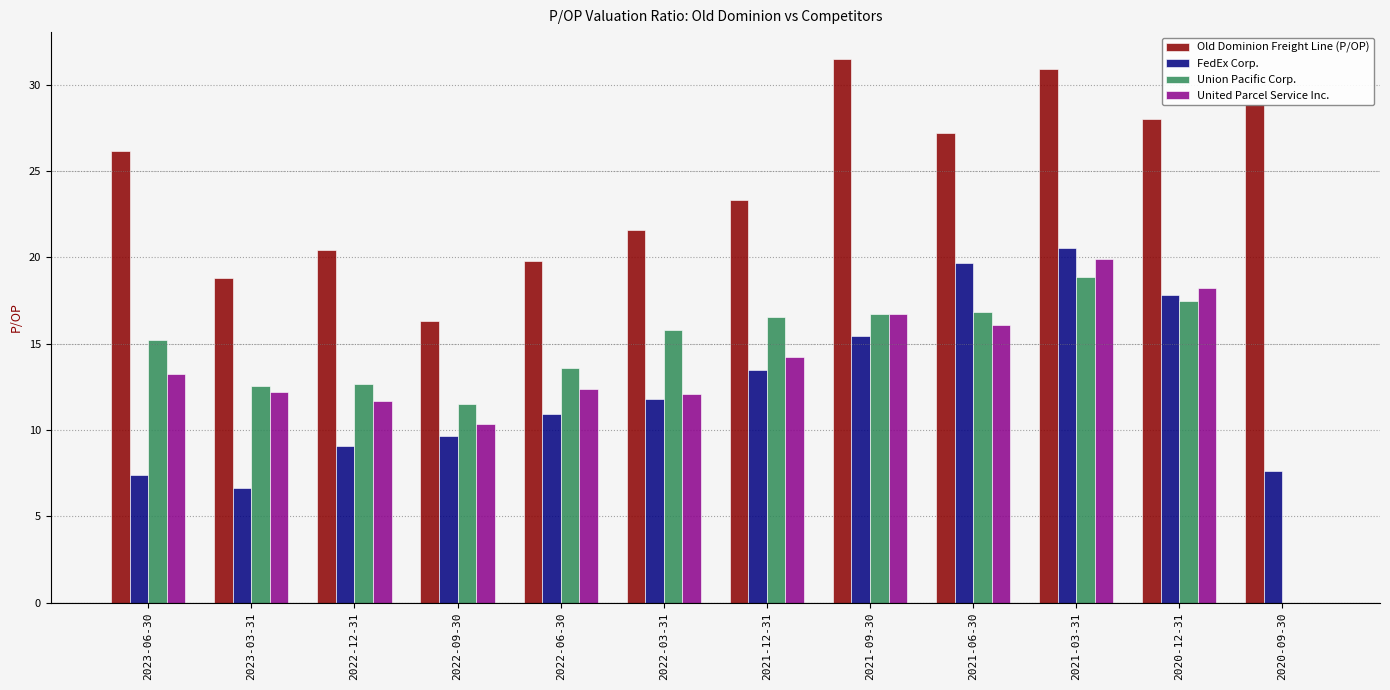

How many groups of bars are there?

12